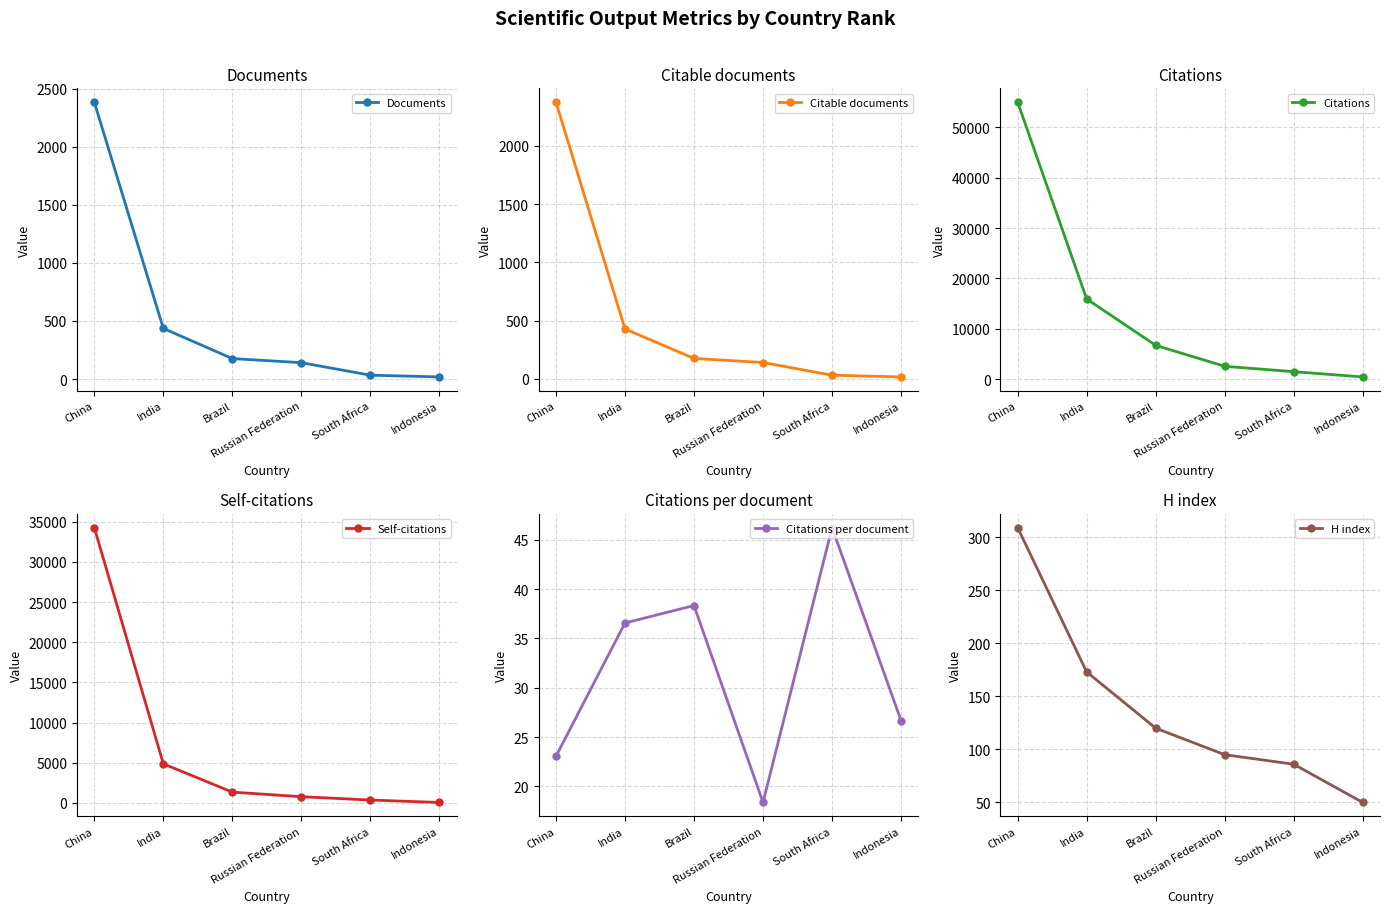

What position from the right is Brazil?

4